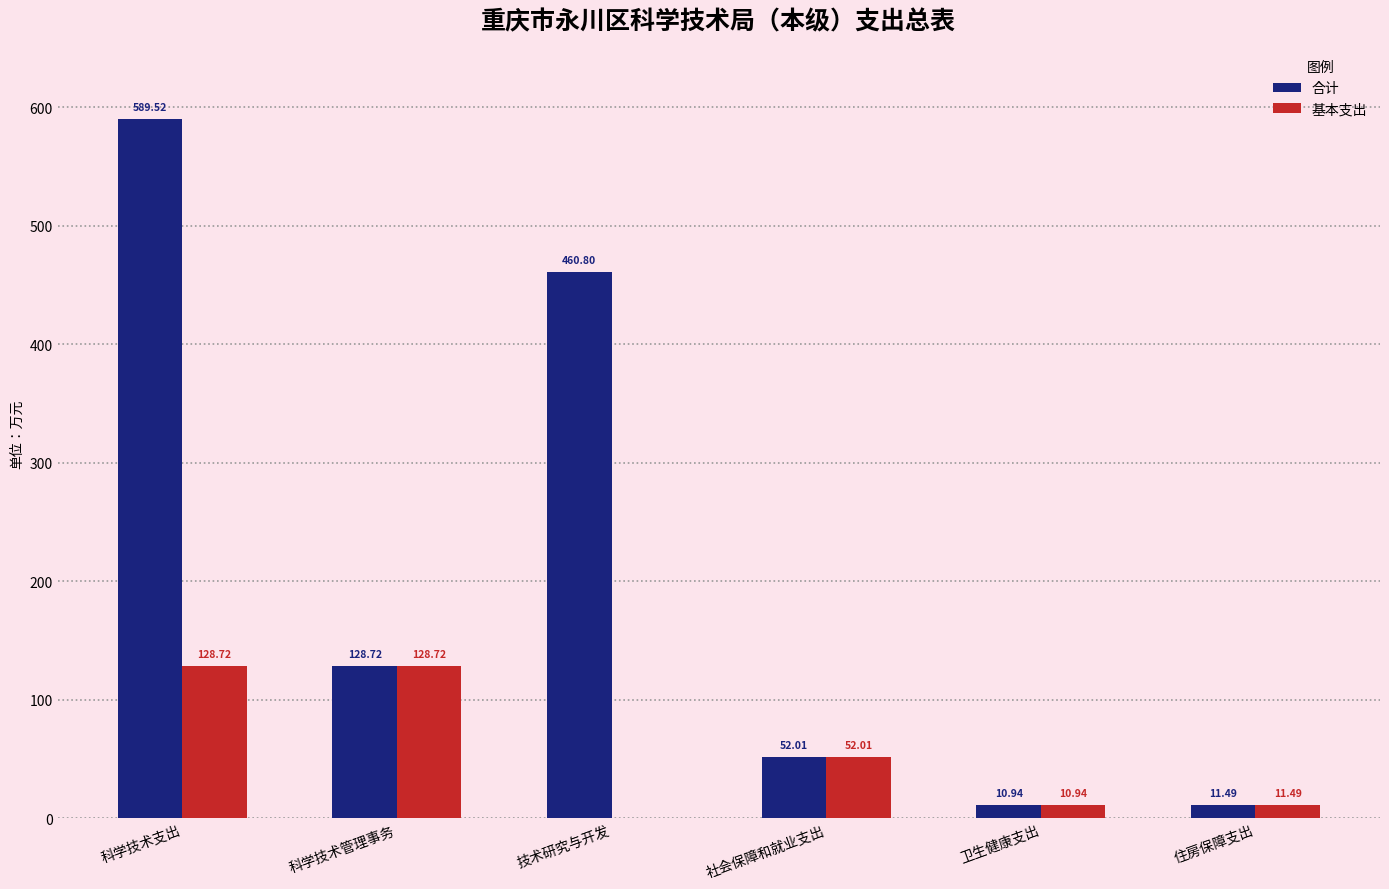

Where is 合计 nearest to the value 300?

技术研究与开发